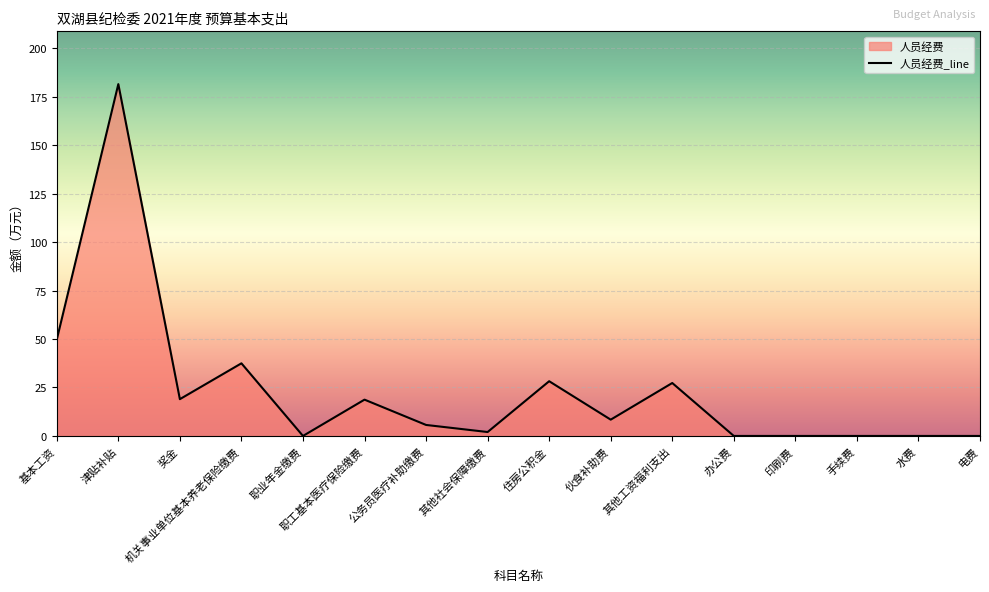

How many lines are shown in the chart?

1